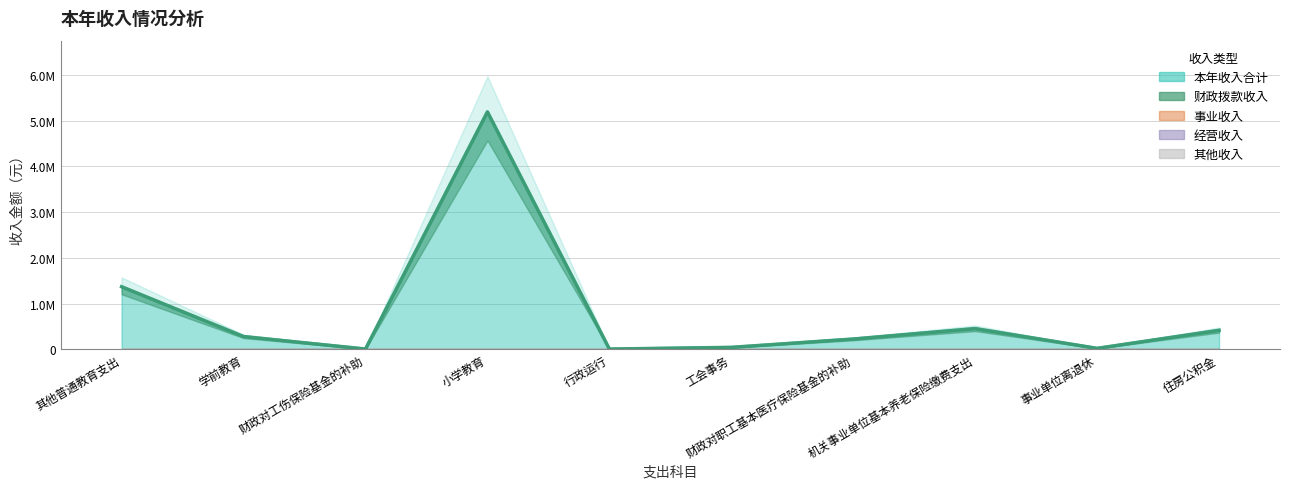

Which series has the largest range (max minus min)?

本年收入合计